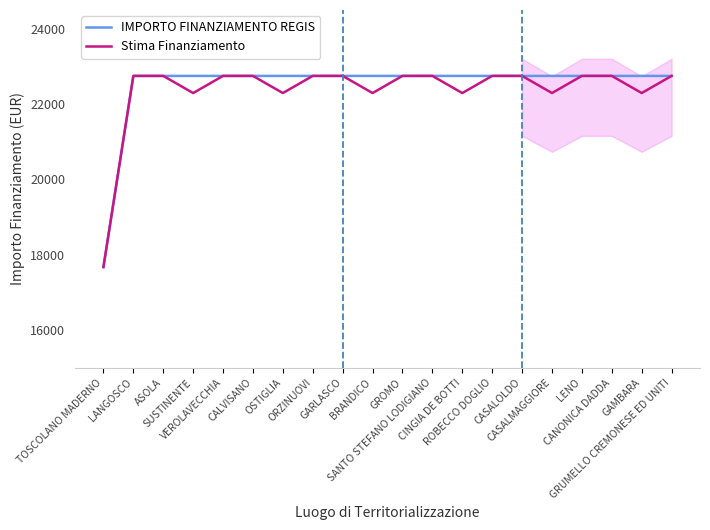

At which label does IMPORTO FINANZIAMENTO REGIS reach its peak?

LANGOSCO